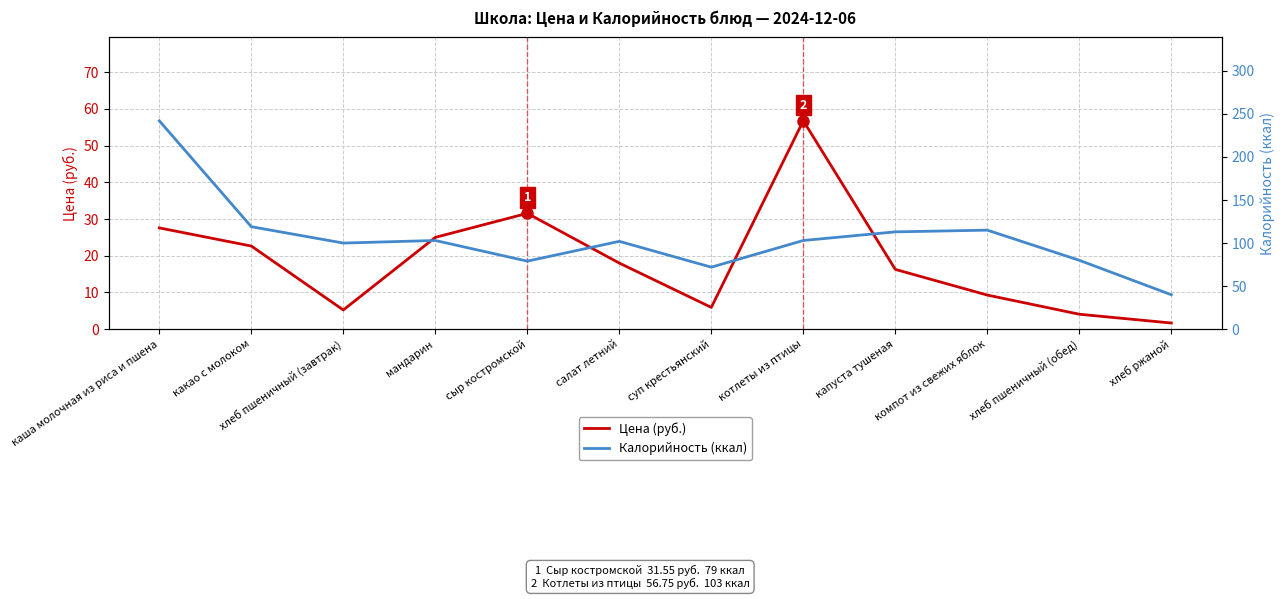

Which series has the largest total across all categories?

Калорийность (ккал)